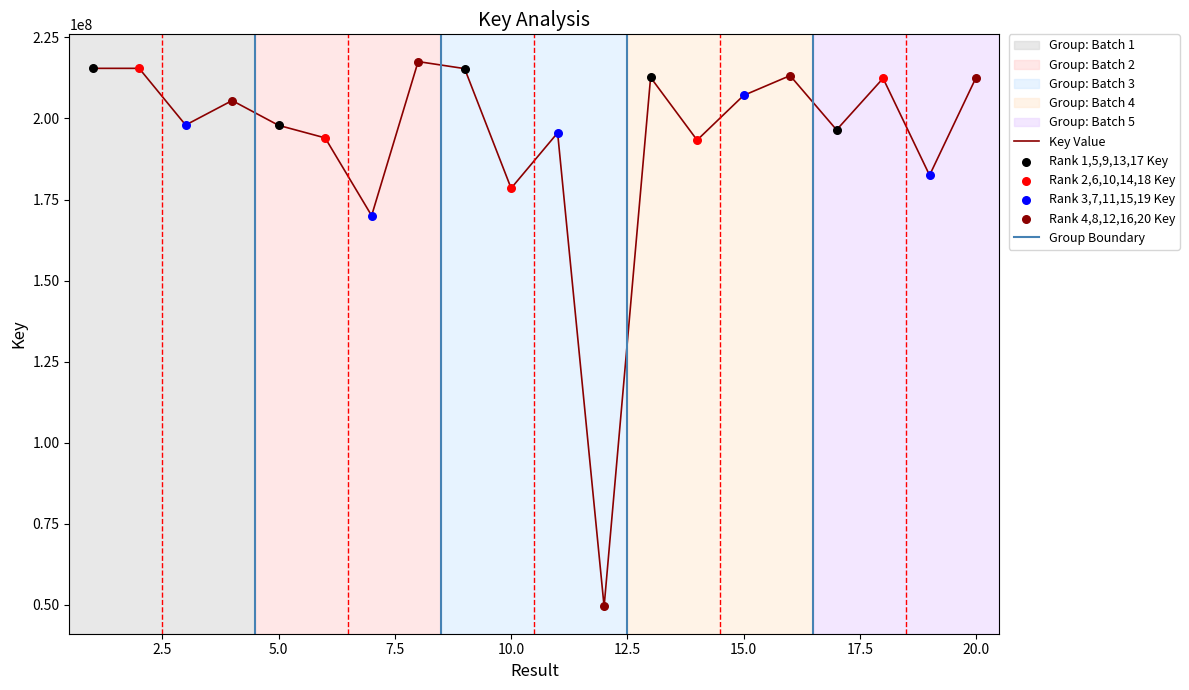

What is the change in value from 10 to 12?

-129050651